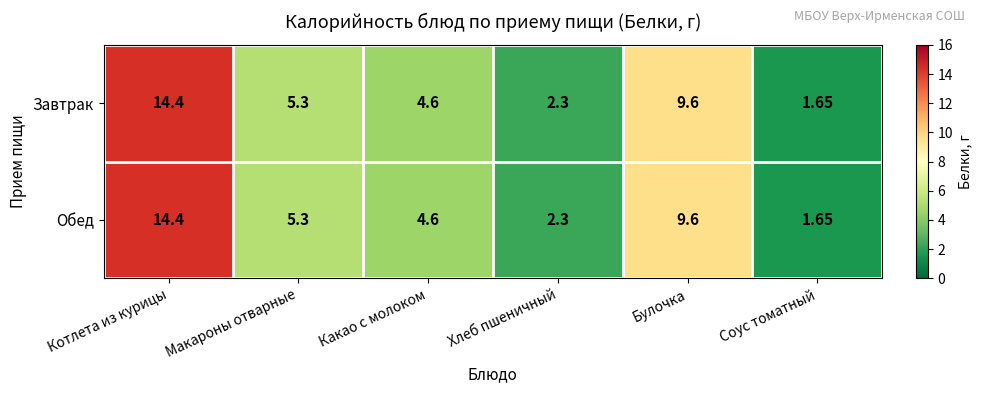

Rank the categories by Завтрак value from lowest to highest.

Соус томатный, Хлеб пшеничный, Какао с молоком, Макароны отварные, Булочка, Котлета из курицы